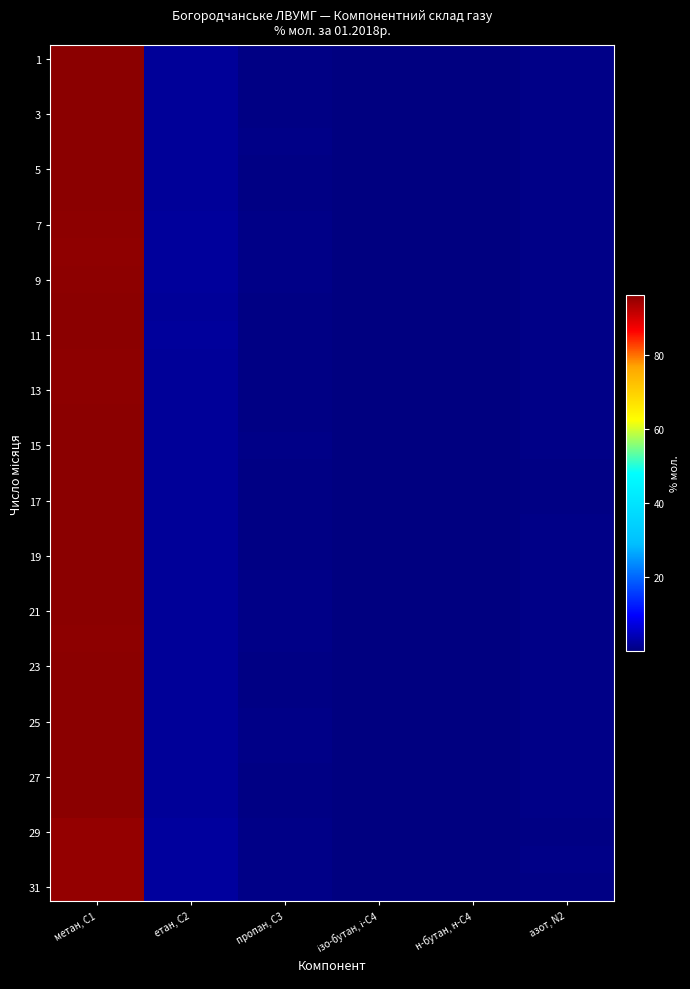

At which category is the sum across all series the highest?

метан, С1